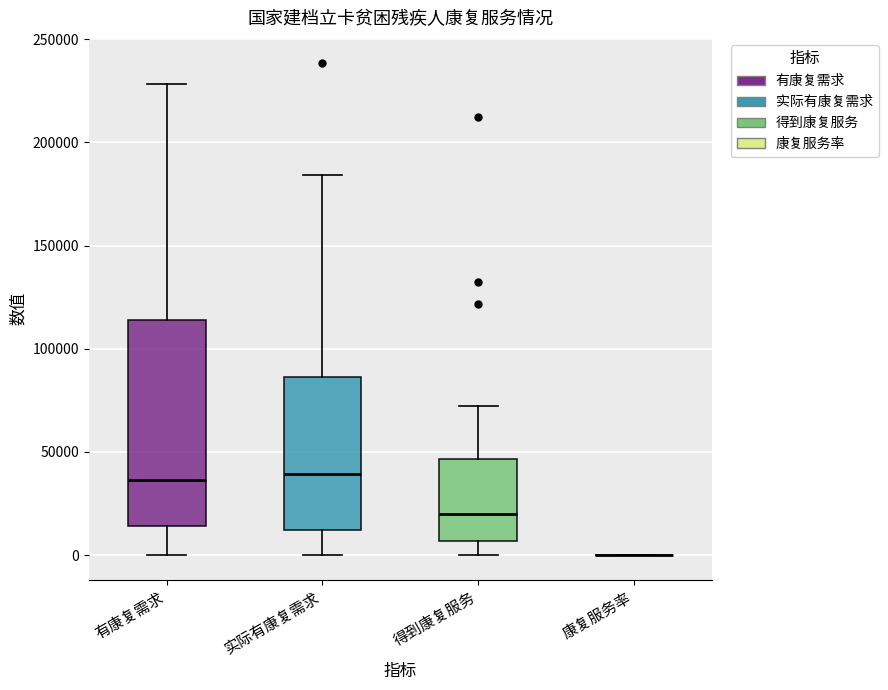

Where is the upper edge of the box for 有康复需求 on the y-axis? The values are not printed on the chart, so give them approximately, as read against the axis.

115000